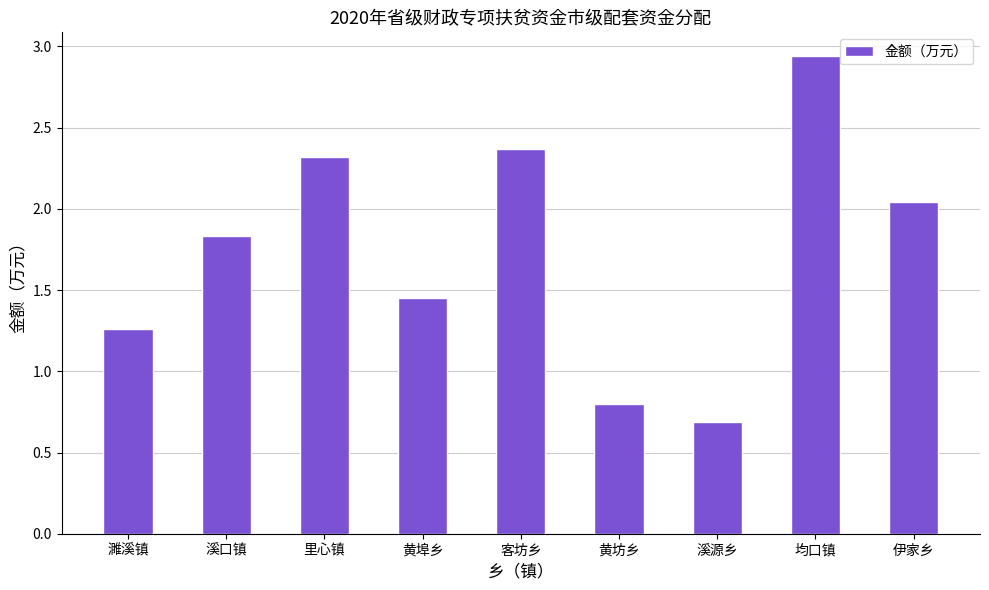

Is it true that the value at 客坊乡 is 4.1?

False